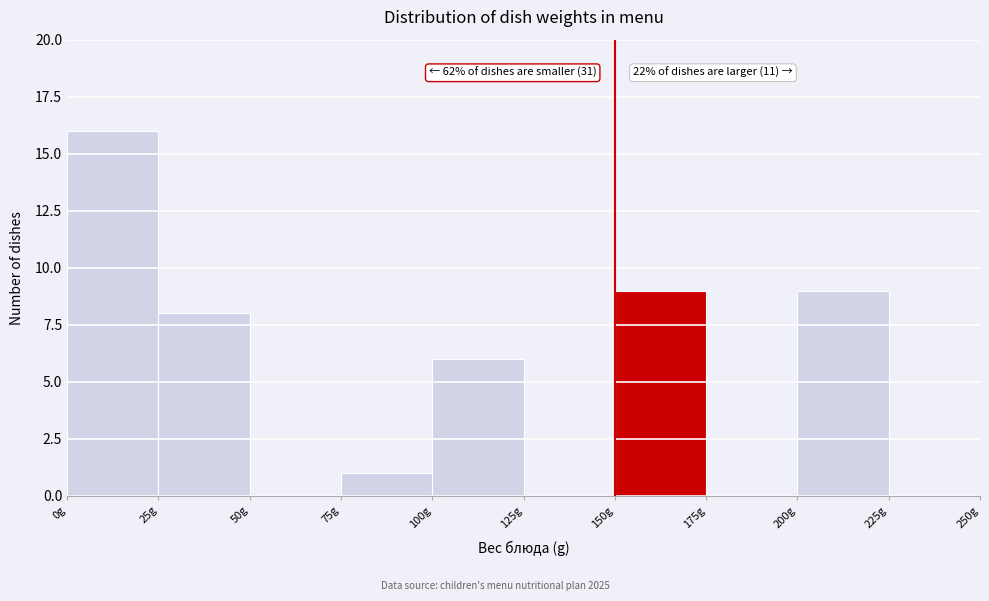

Over which range of the x-axis is the bar tallest?

0 to 25